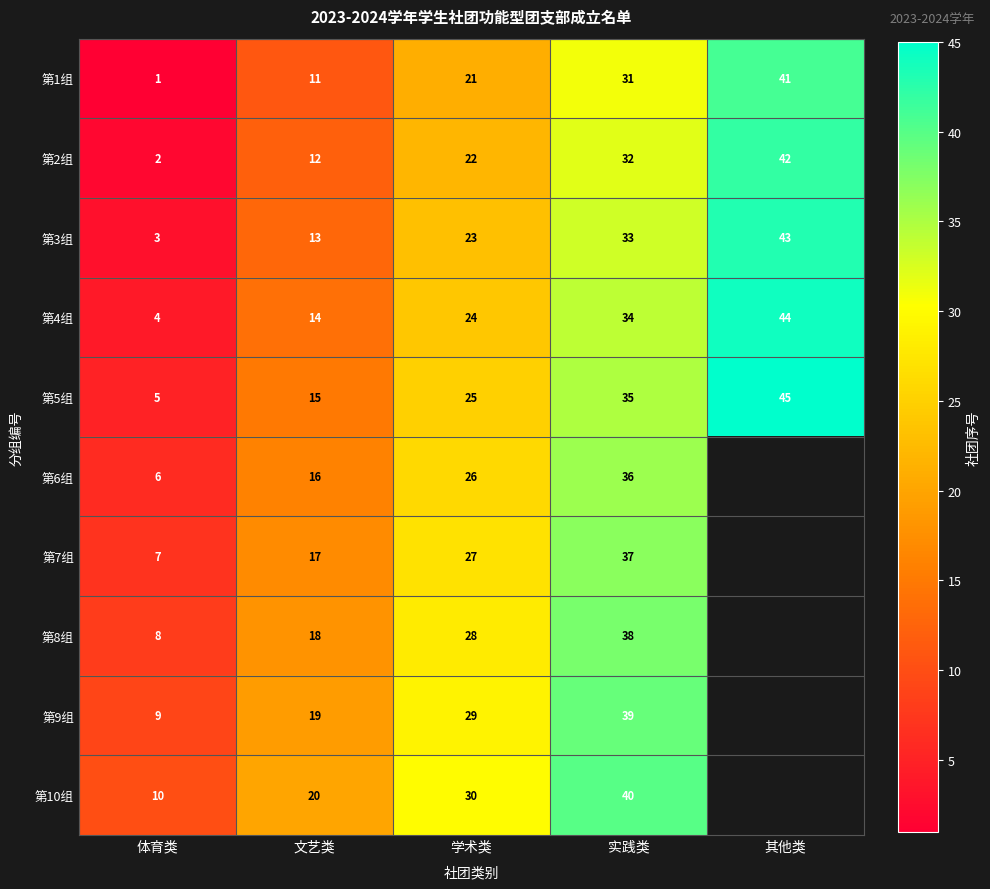

Count the 第2组 values in the range 12 to 32.

3